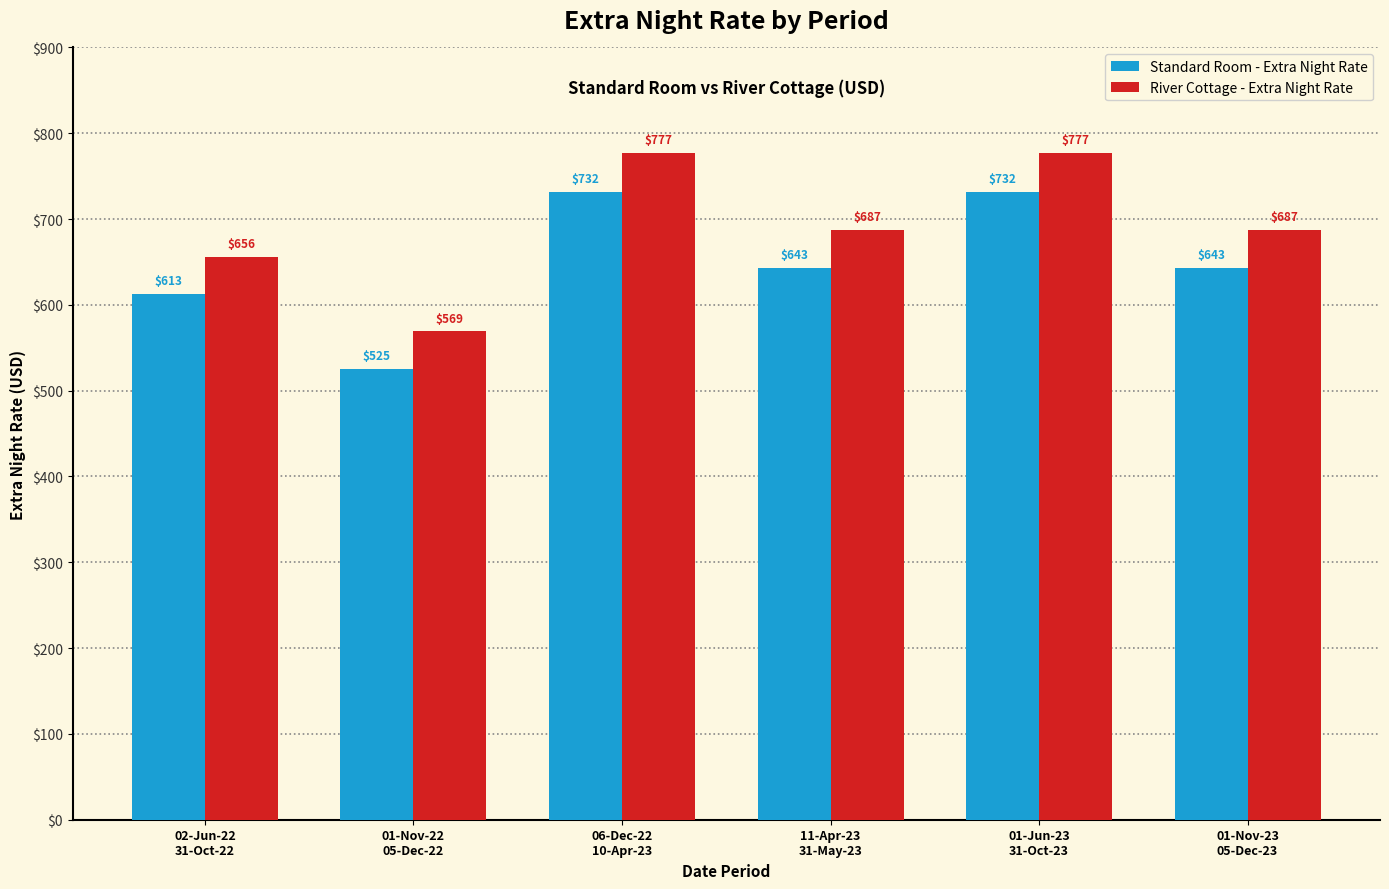

True or false: River Cottage - Extra Night Rate has a value of 225 at 01-Jun-23
31-Oct-23.

False